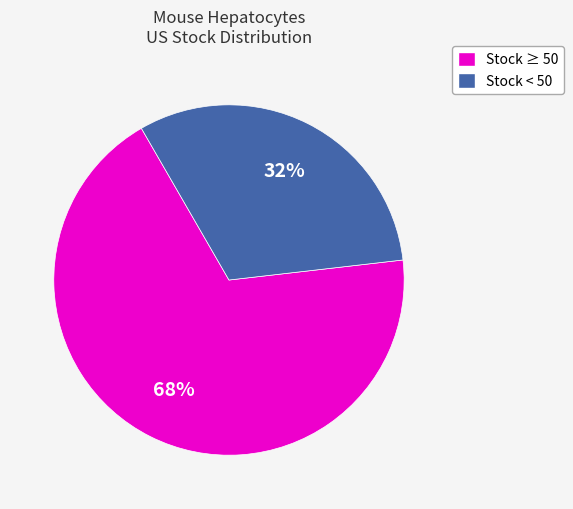

To the nearest percent, what is the average slice percentage?

50%